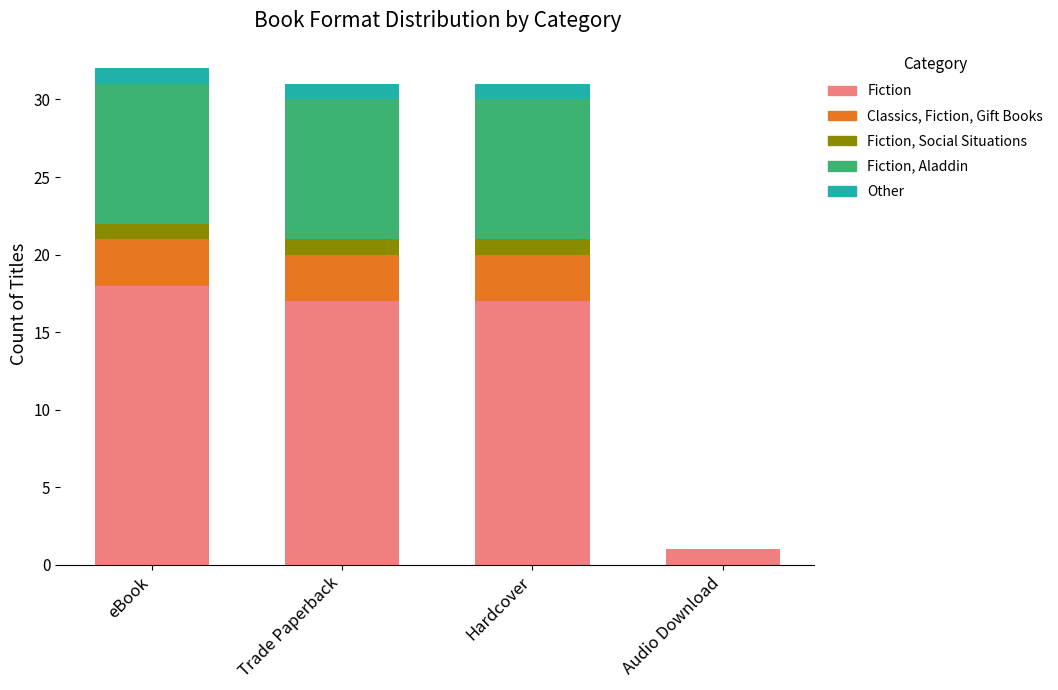

Reading left to right, what are the values for Fiction?

eBook=18	Trade Paperback=17	Hardcover=17	Audio Download=1